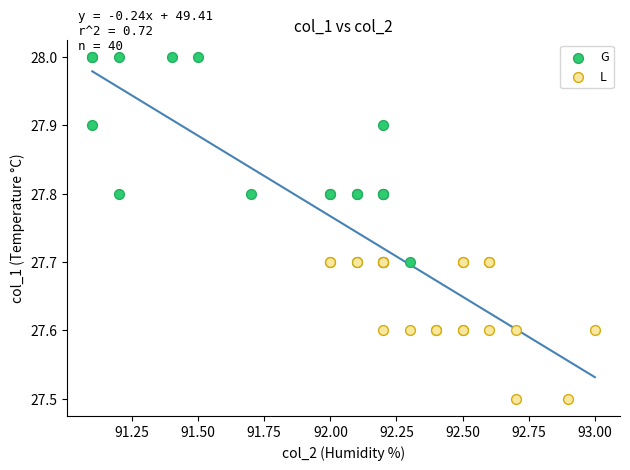

Which series contains the highest Y value?

G